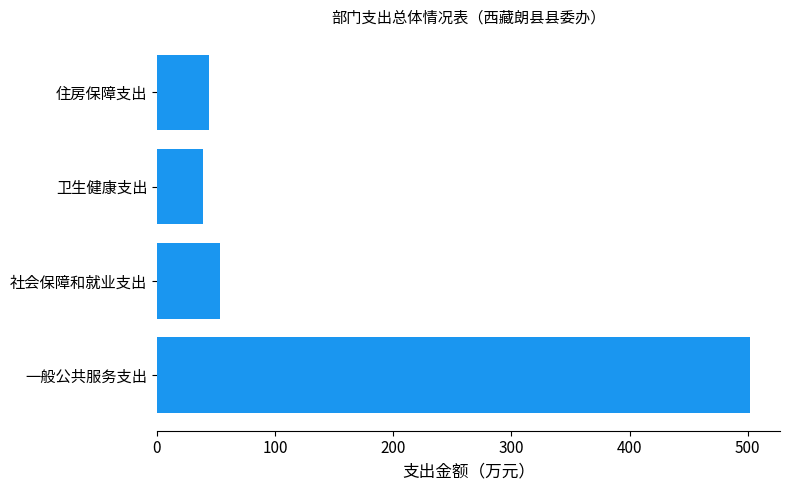

What is the change in value from 一般公共服务支出 to 住房保障支出?

-458.4